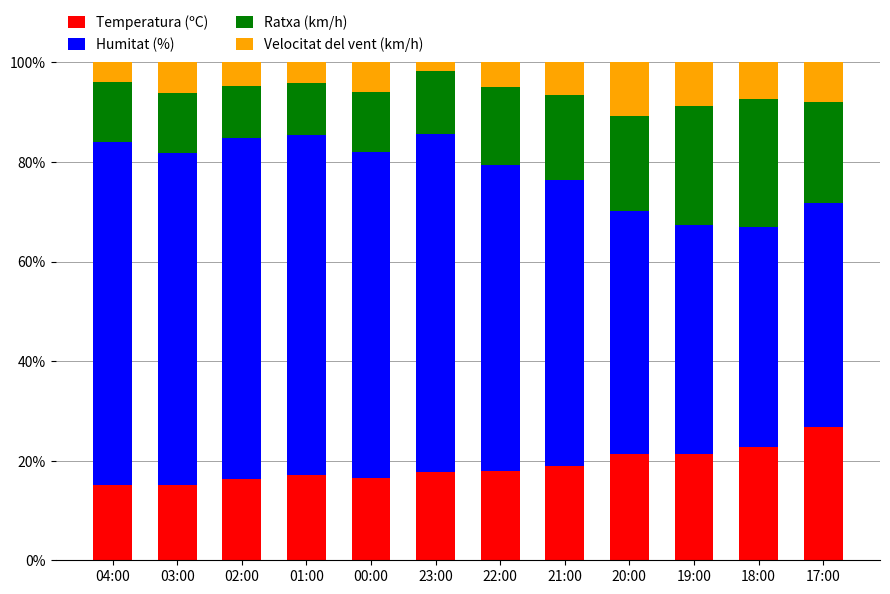

The value of Temperatura (ºC) at 17:00 is 38.8. True or false?

False